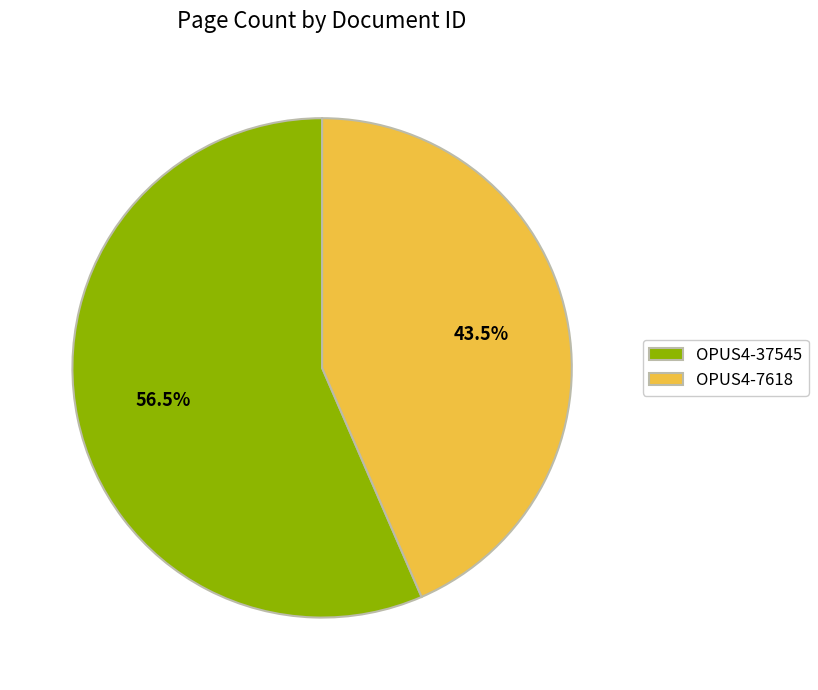

What portion of the pie excludes OPUS4-7618?

56.5%